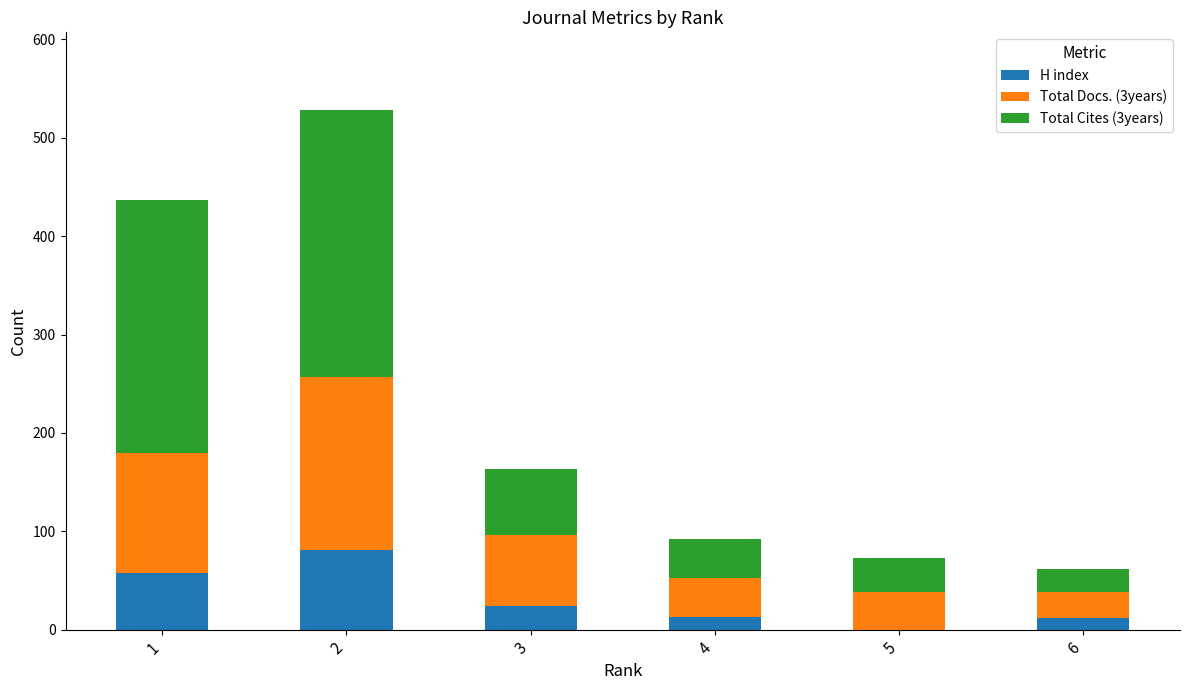

Are the bars grouped side by side (vs. stacked)?

No